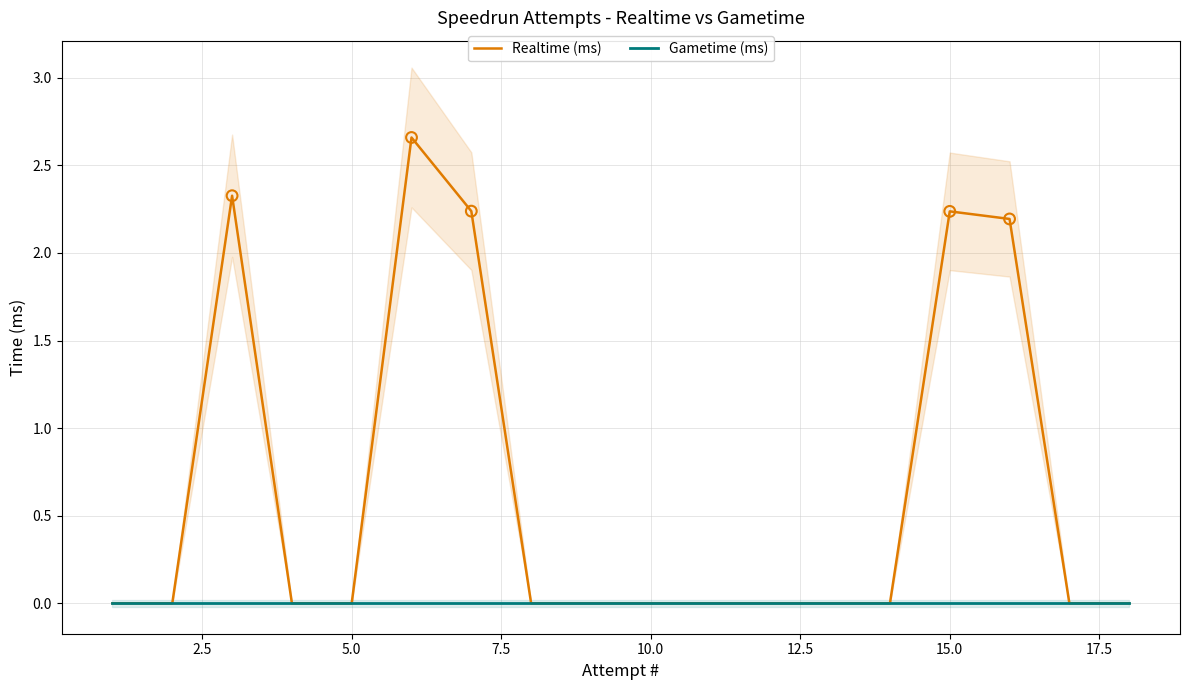

Which series reaches the minimum Y coordinate?

Realtime (ms)